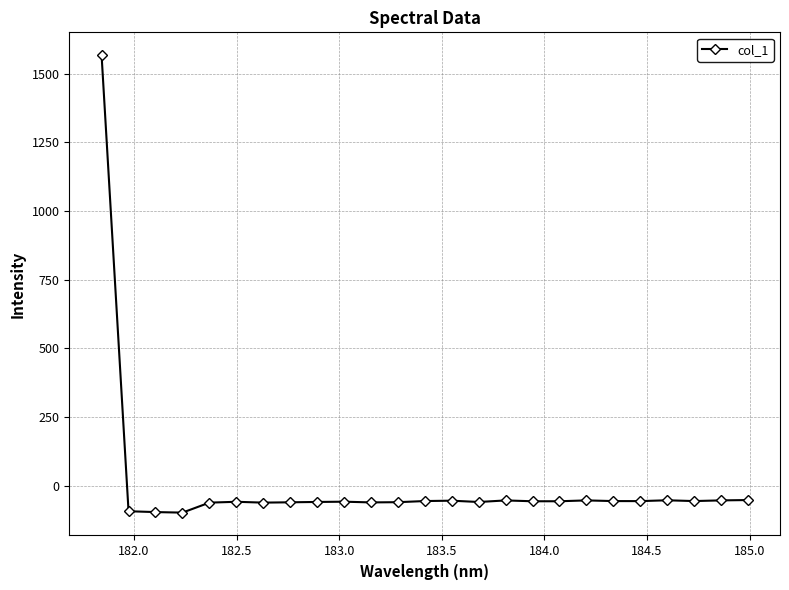

What is the greatest value displayed?

1567.8